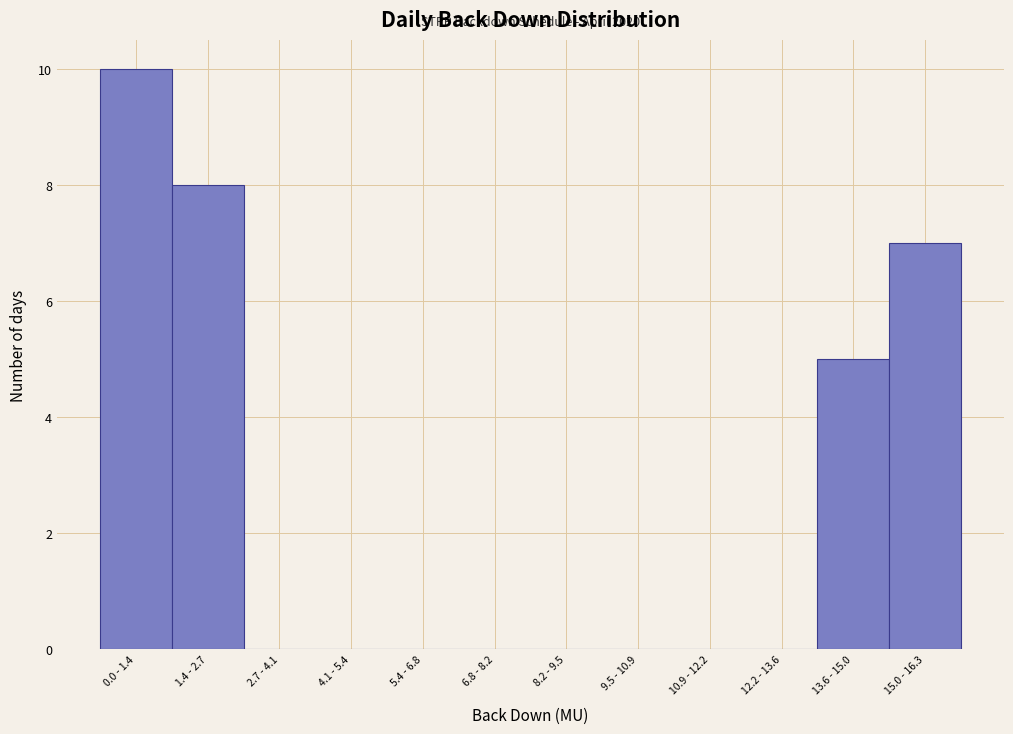

Reading left to right, extract all data points from this chart.

0.0 - 1.4=10	1.4 - 2.7=8	2.7 - 4.1=0	4.1 - 5.4=0	5.4 - 6.8=0	6.8 - 8.2=0	8.2 - 9.5=0	9.5 - 10.9=0	10.9 - 12.2=0	12.2 - 13.6=0	13.6 - 15.0=5	15.0 - 16.3=7